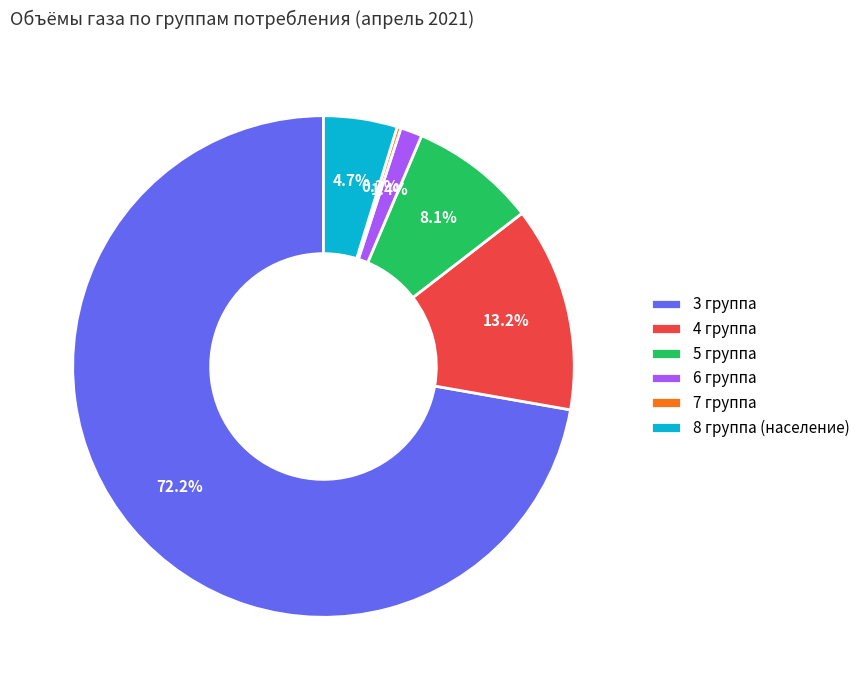

What is the largest slice in the pie chart?

3 группа